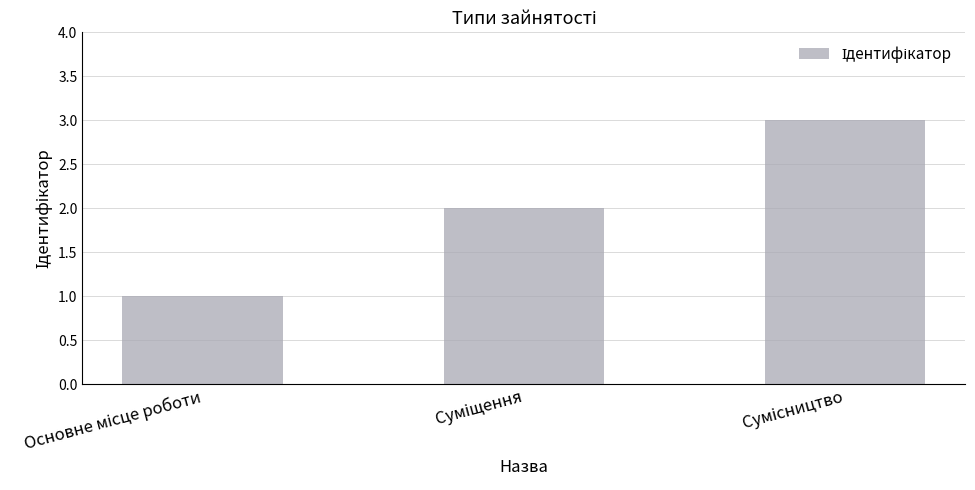

Count the values in the range 1 to 3.

3